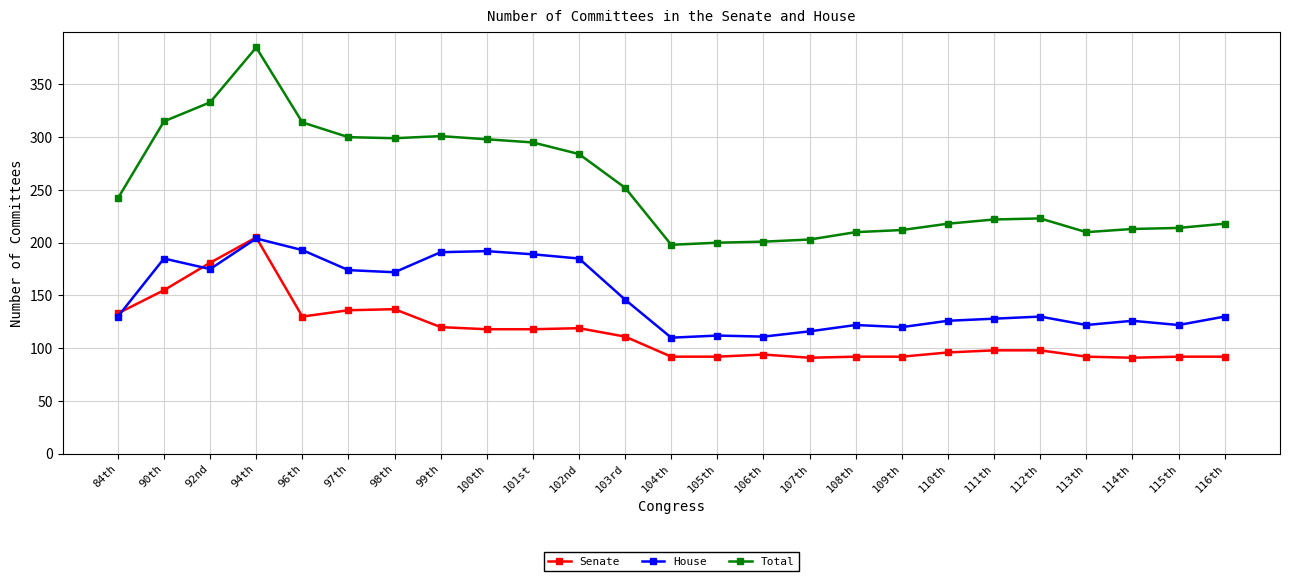

True or false: House and Senate intersect in this chart.

True